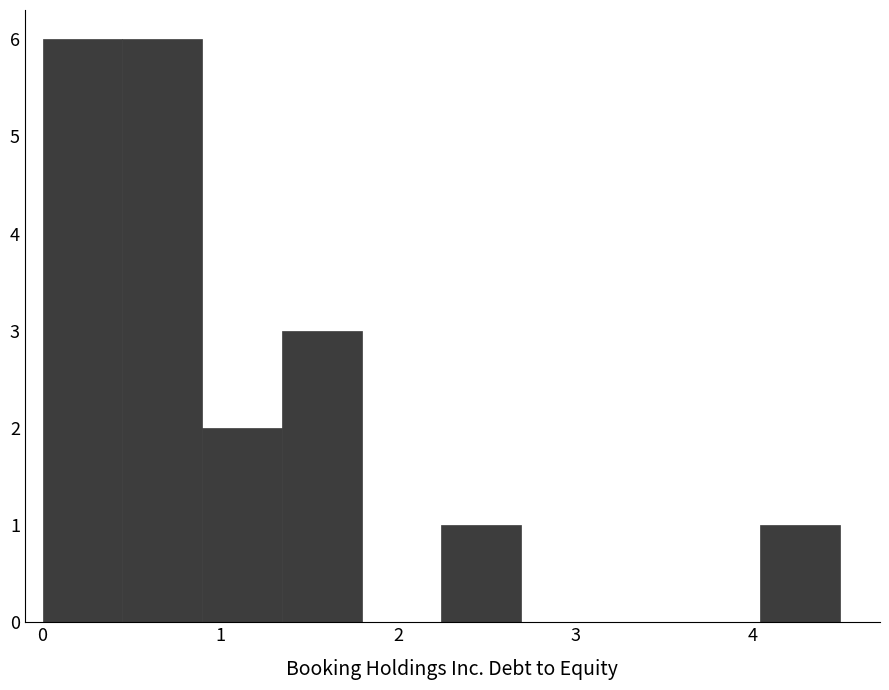

Reading left to right, list every bar in this chart as the range it spans on the x-axis followed by its height. Neither the bar edges nor the heights are printed on the chart, so give them approximately, as read against the axes.

0.0 to 0.4: 6
0.4 to 0.9: 6
0.9 to 1.3: 2
1.3 to 1.8: 3
1.8 to 2.2: 0
2.2 to 2.7: 1
2.7 to 3.1: 0
3.1 to 3.6: 0
3.6 to 4.0: 0
4.0 to 4.5: 1